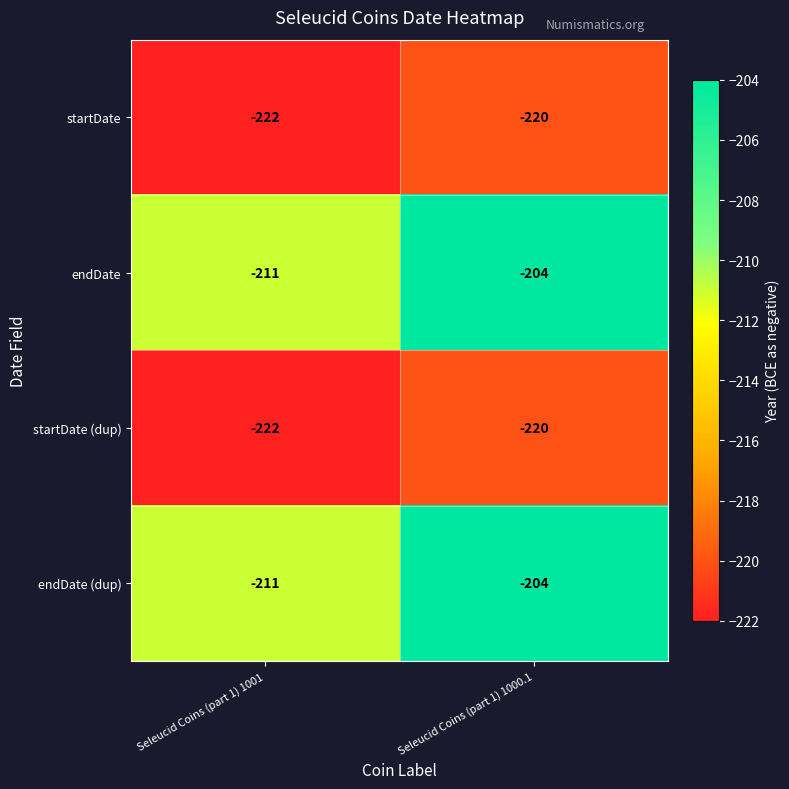

How many categories are shown in the chart?

2